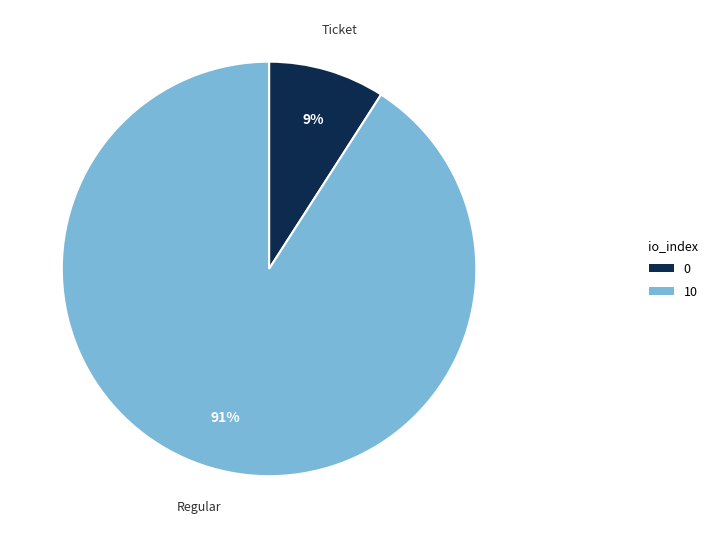

Approximately how many times larger is the value at Ticket compared to Regular?

0.1